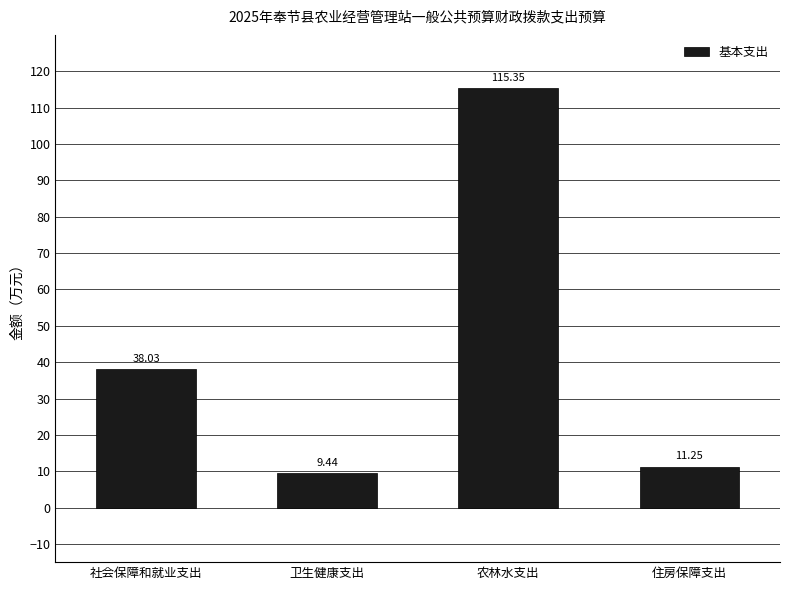

What is the label of the 1st bar from the right?

住房保障支出